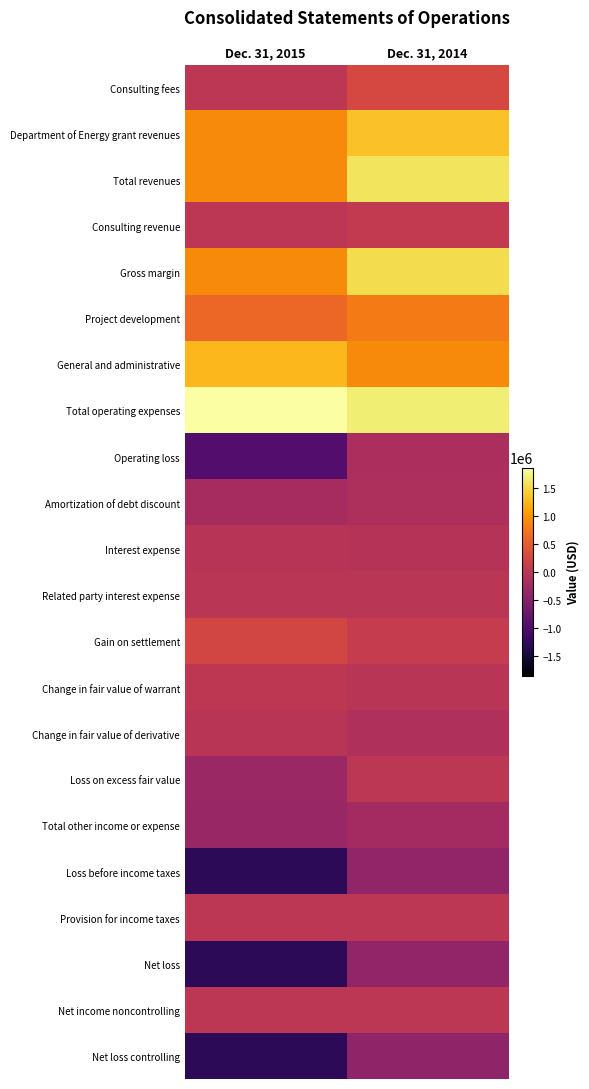

Which series has the largest total across all categories?

Total operating expenses